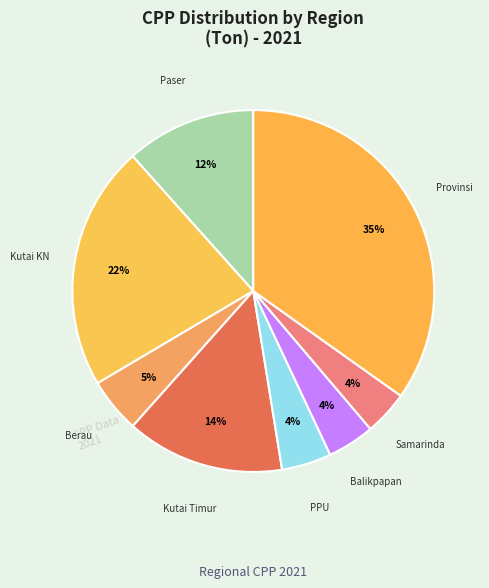

How many slices are in this pie chart?

8